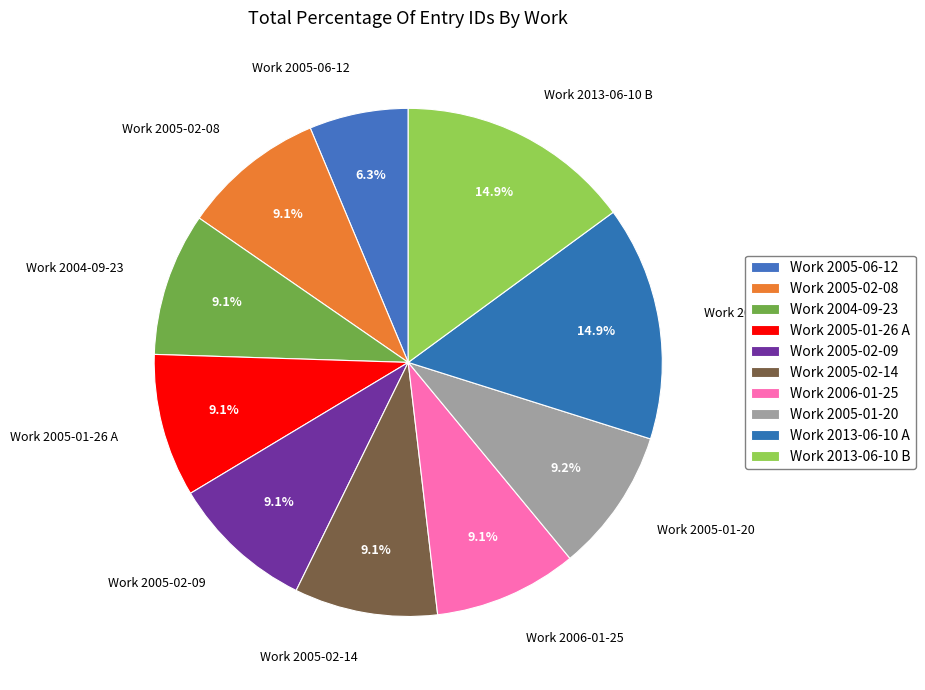

Which has a higher value, Work 2005-01-20 or Work 2005-02-09?

Work 2005-01-20